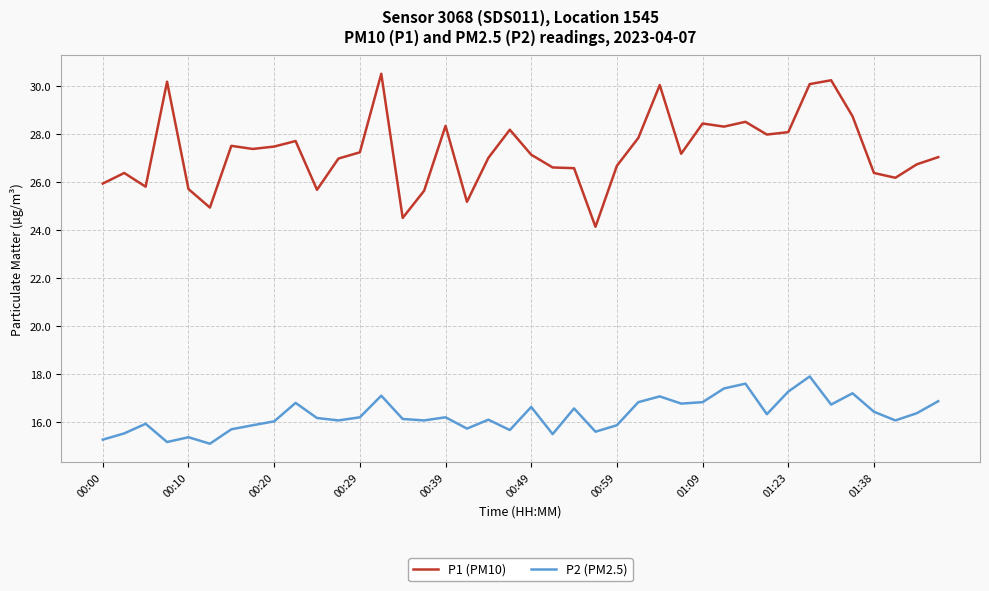

True or false: P2 (PM2.5) and P1 (PM10) intersect in this chart.

False